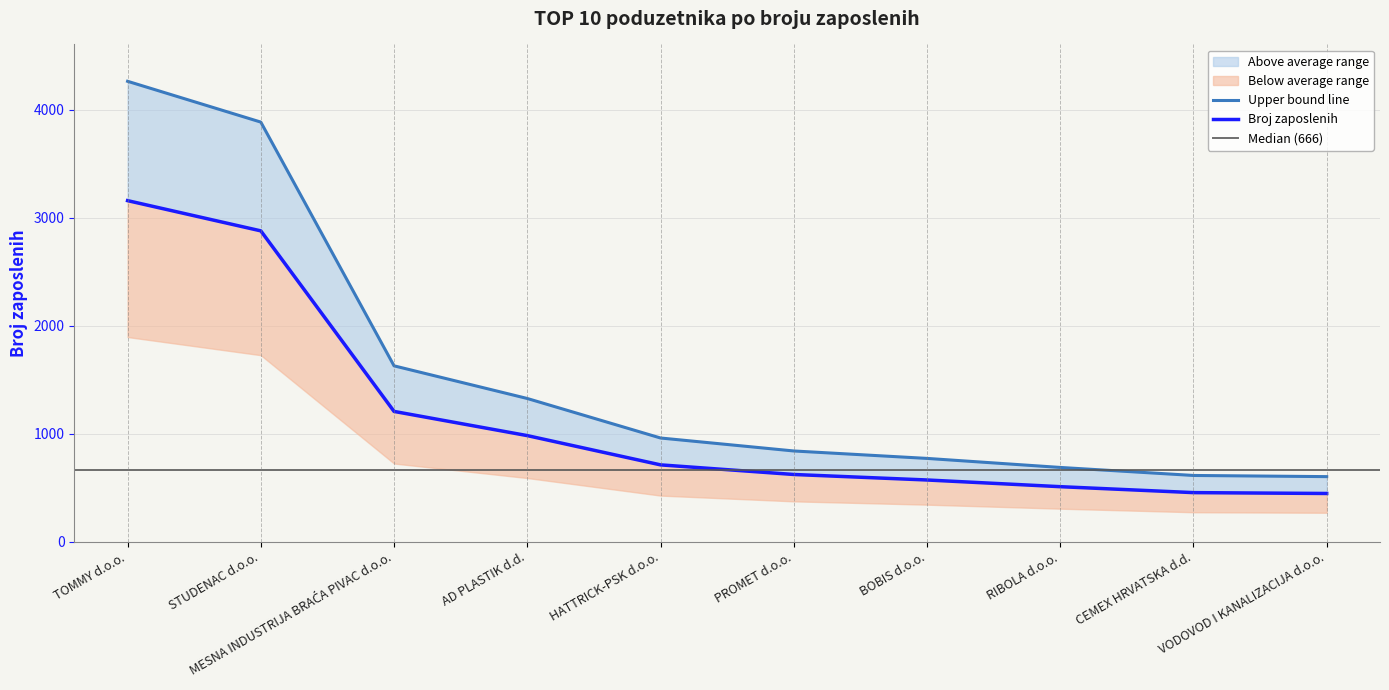

What is the minimum value shown in the chart?

602.1